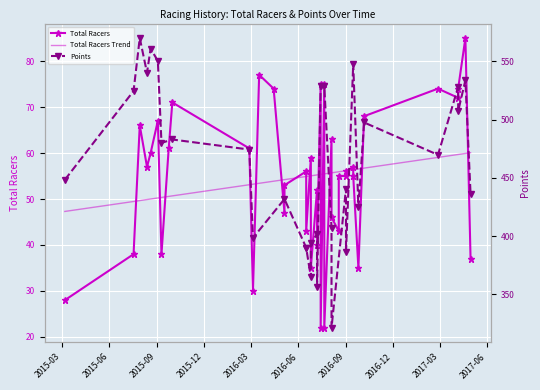

What is the smallest value displayed?

22